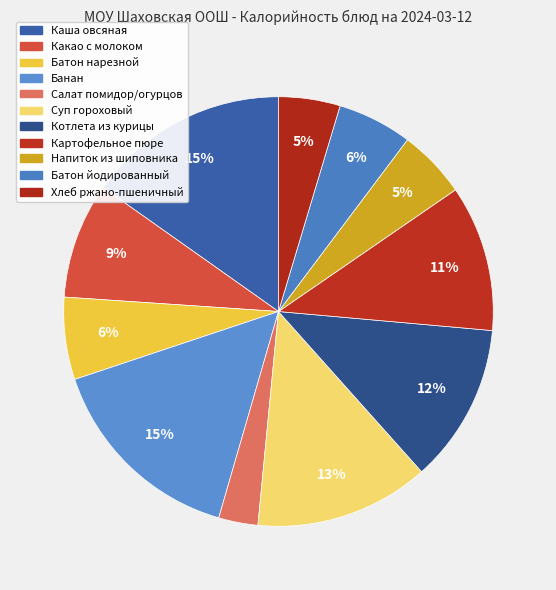

How many slices are in this pie chart?

11